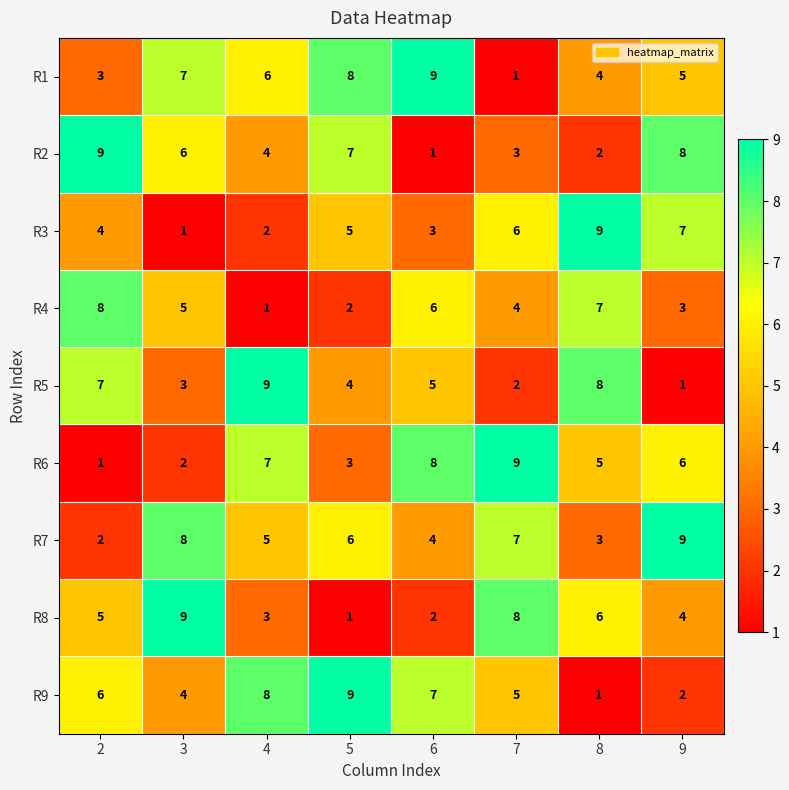

How many R1 values are between 4 and 8?

5